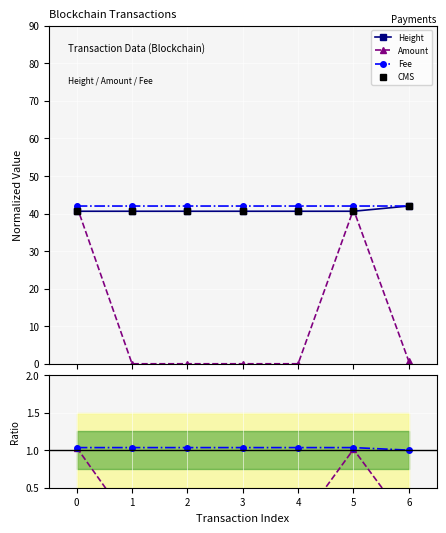

What are all the series names shown in the legend?

Height, Amount, Fee, CMS